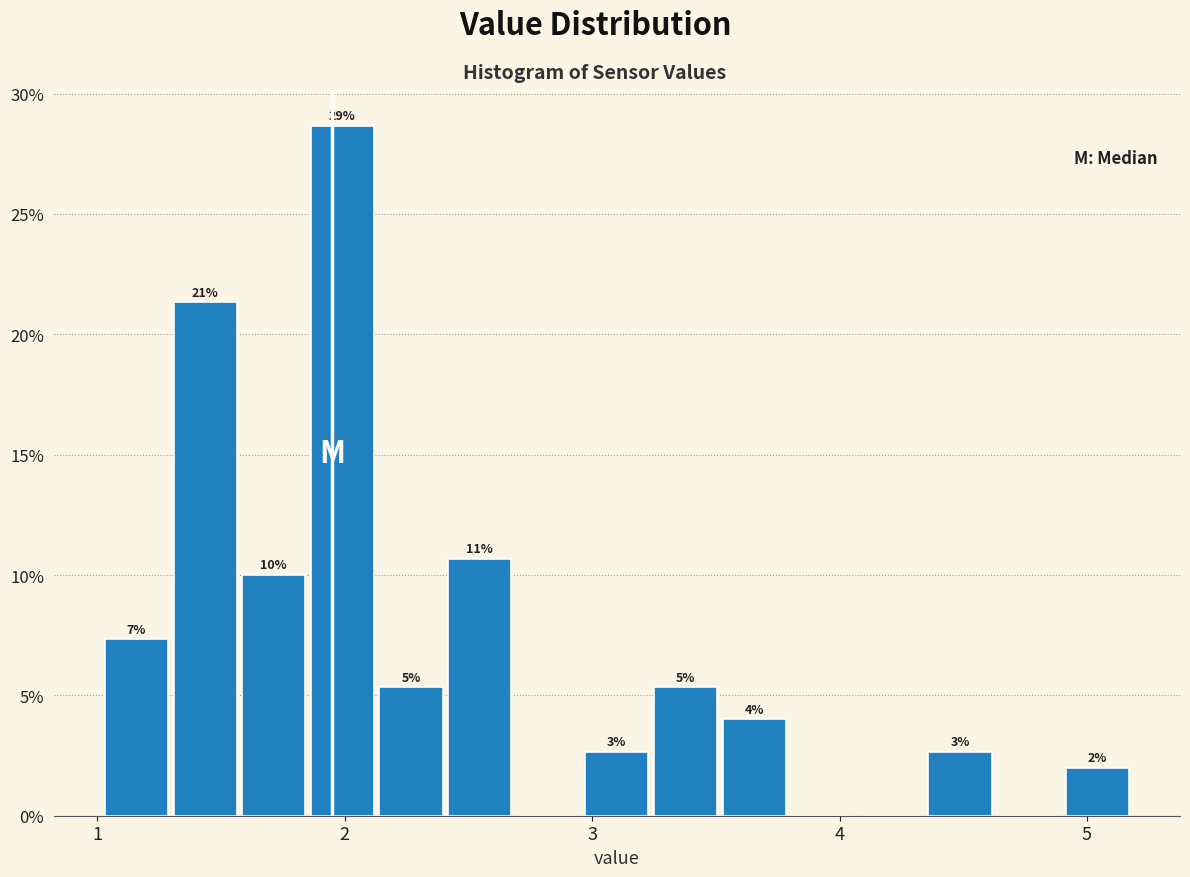

Around what value on the x-axis is the tallest bar? Give the approximate position of its centre, as read against the axis.

2.0